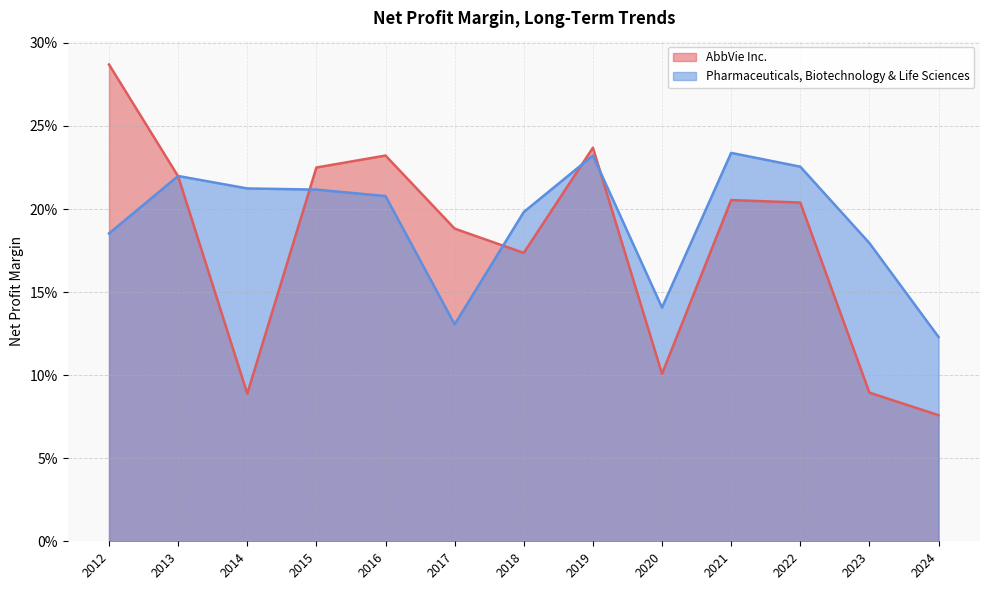

At which category is the sum across all series the highest?

2012